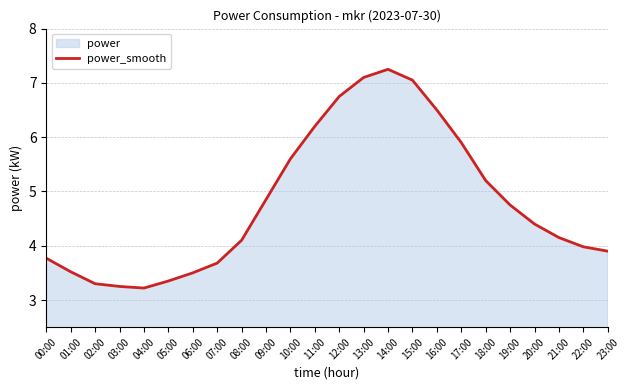

What is the greatest value displayed?

7.2